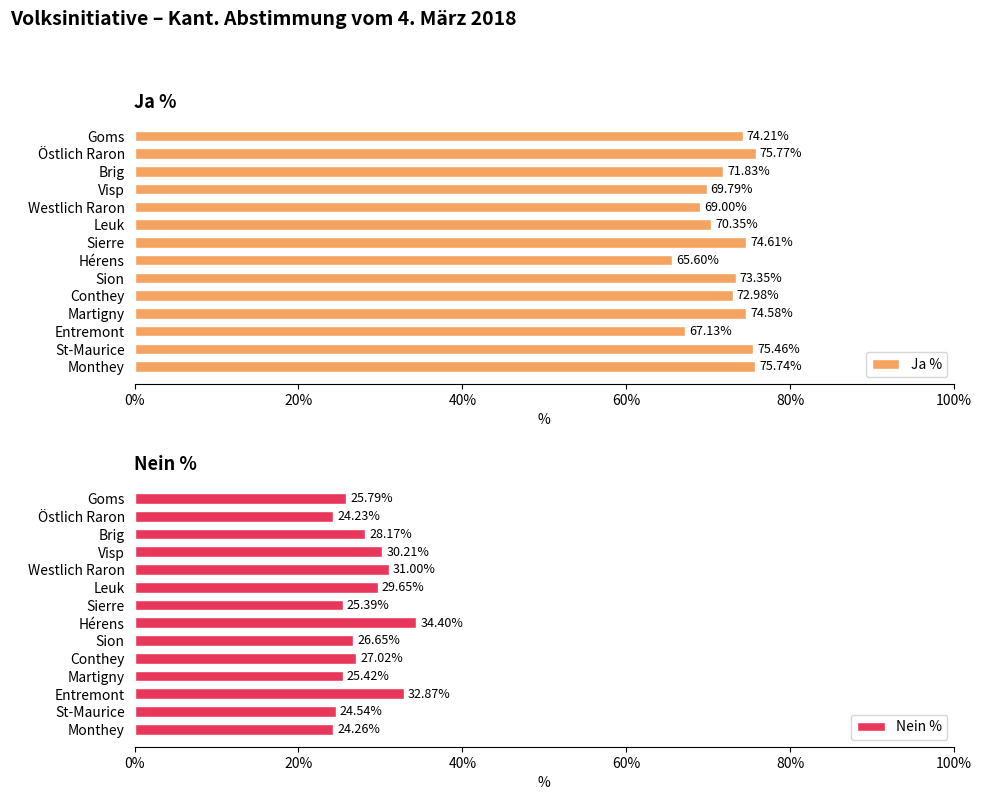

Reading right to left, transcribe all the data shown in this chart.

Ja %: 75.7	75.5	67.1	74.6	73.0	73.3	65.6	74.6	70.3	69.0	69.8	71.8	75.8	74.2
Nein %: 24.3	24.5	32.9	25.4	27.0	26.6	34.4	25.4	29.6	31.0	30.2	28.2	24.2	25.8